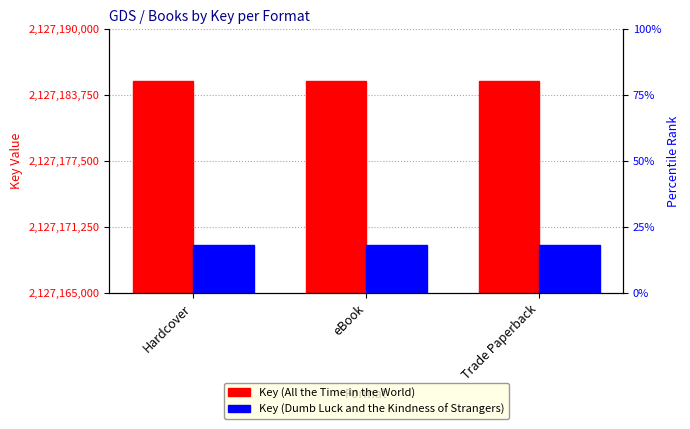

What are all the series names shown in the legend?

All the Time in the World, Dumb Luck and the Kindness of Strangers